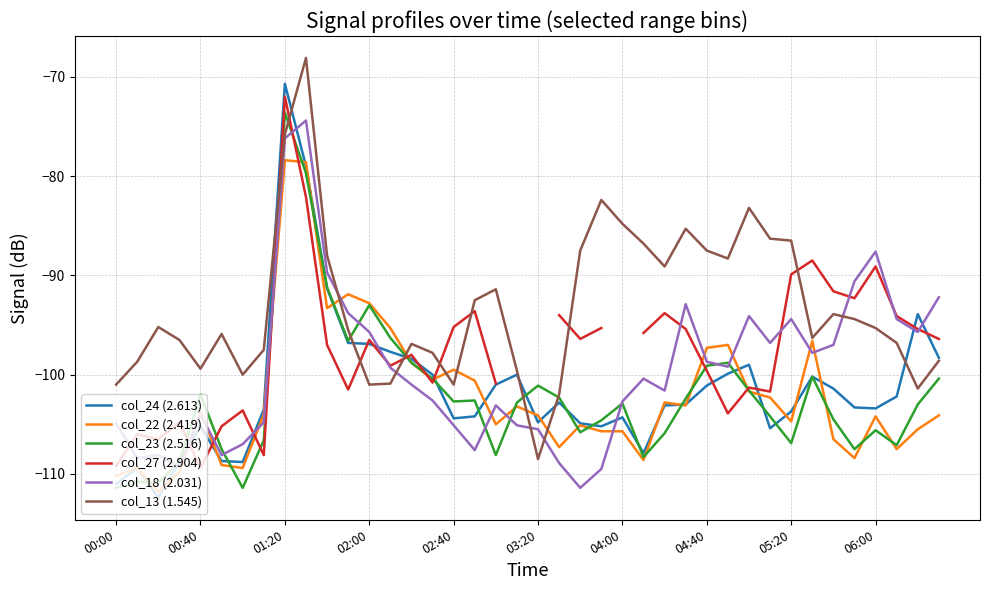

After their last crossing, which series has the higher values: col_24 (2.613) or col_18 (2.031)?

col_18 (2.031)